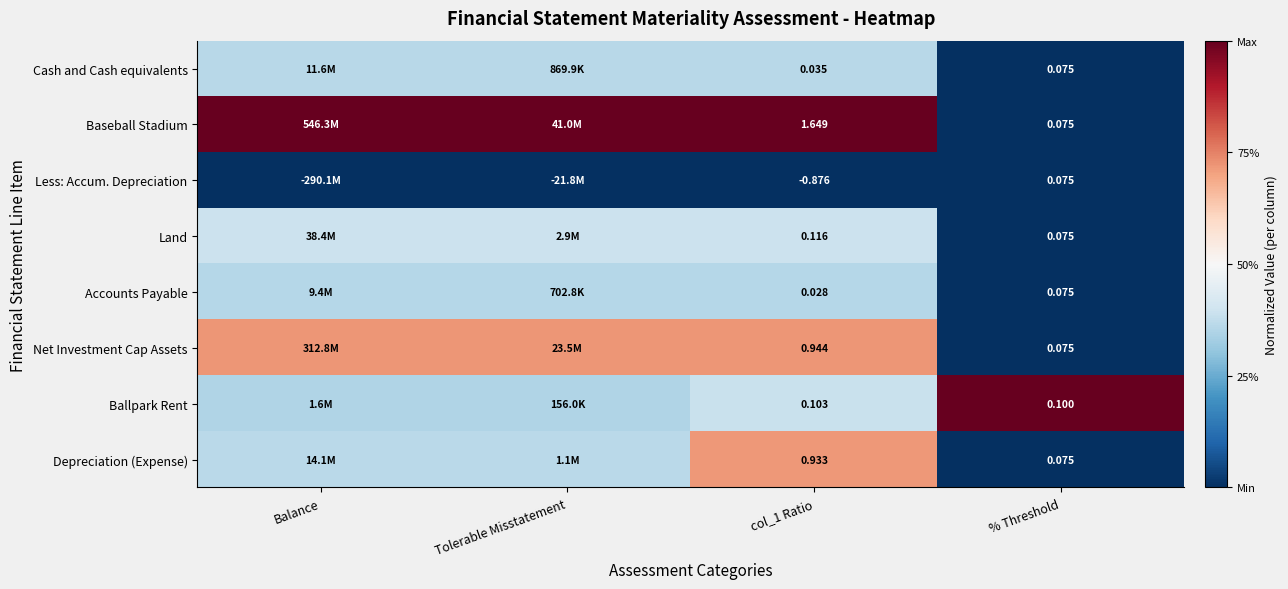

Rank the series at col_1 Ratio from lowest to highest value.

Less: Accum. Depreciation, Accounts Payable, Cash and Cash equivalents, Ballpark Rent, Land, Depreciation (Expense), Net Investment Cap Assets, Baseball Stadium